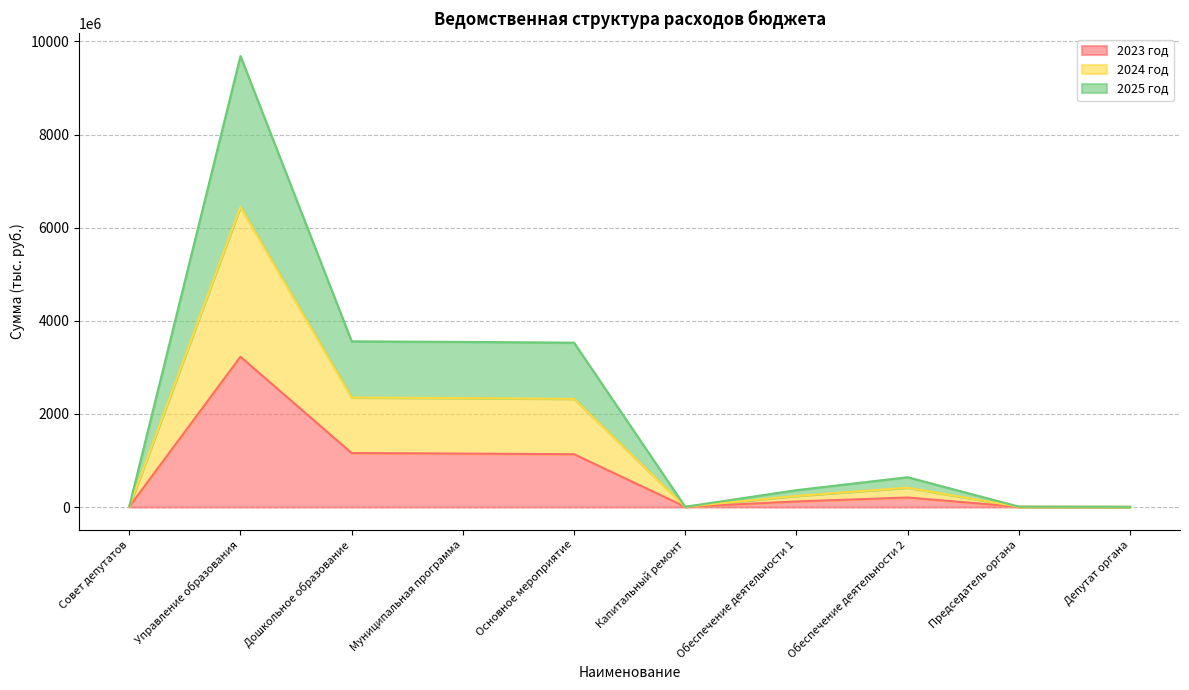

Where is the first local minimum for 2025 год?

Капитальный ремонт